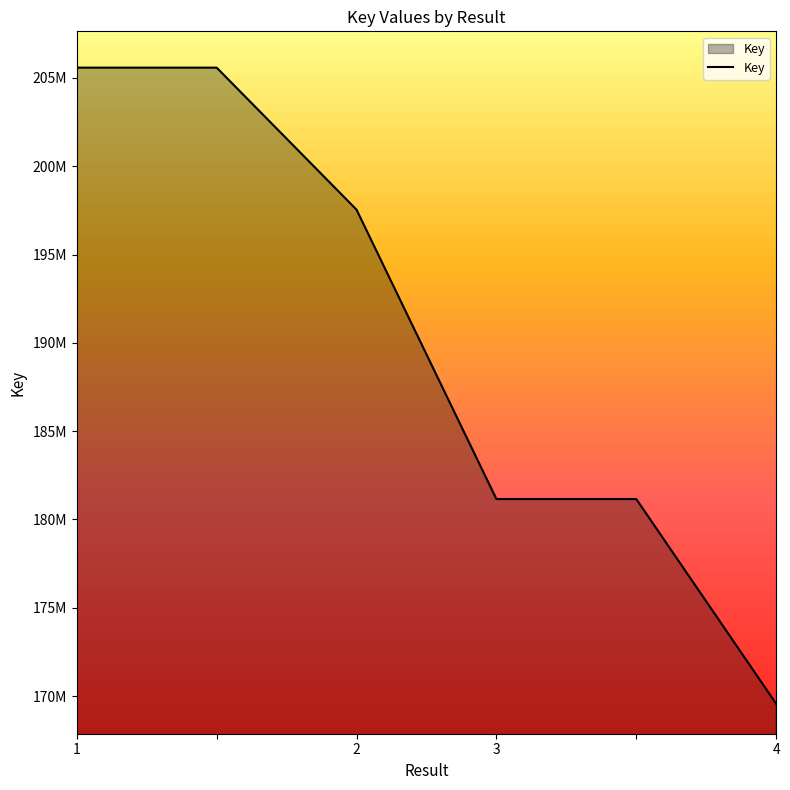

Which label corresponds to the largest value in the chart?

1